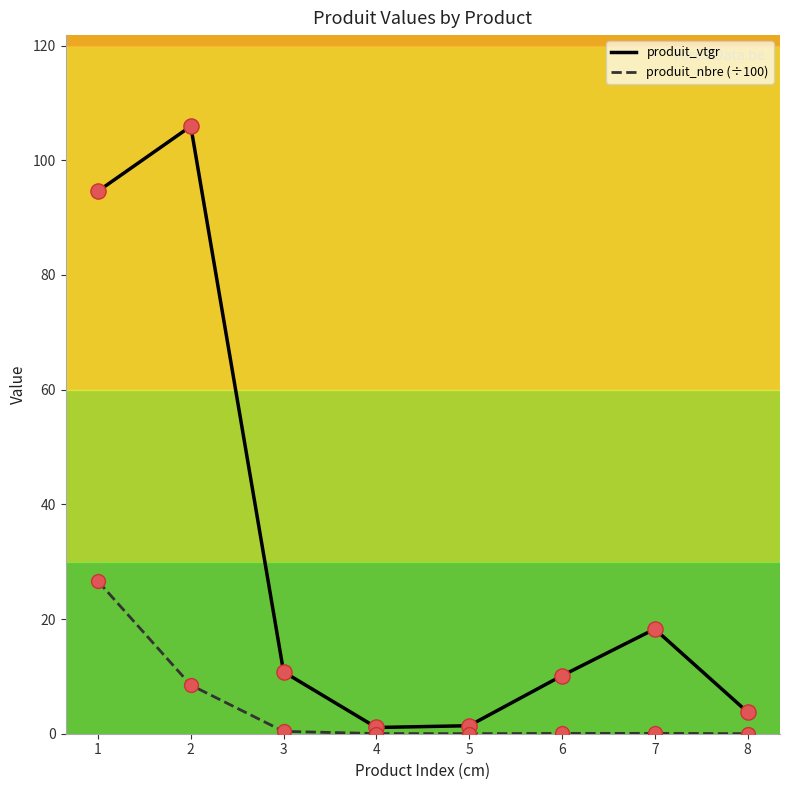

What is the total value across all series at 5?

1.4